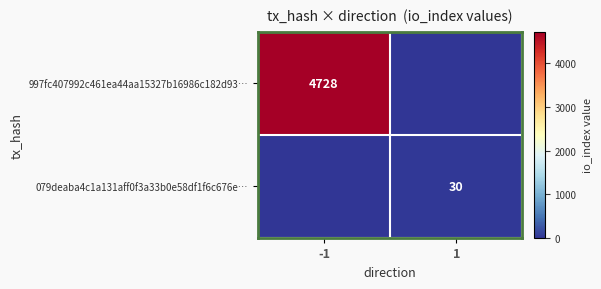

Is it true that 997fc407992c461ea44aa15327b16986c182d93… equals 6962 at -1?

False